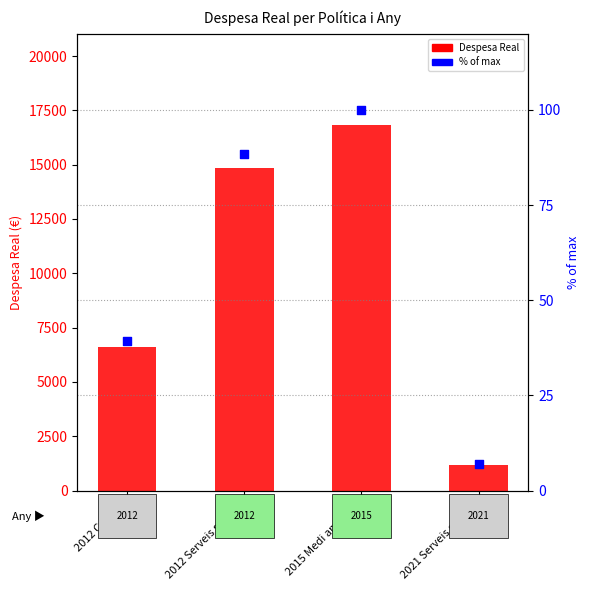

Is the value of Despesa Real at 2021 Serveis socials greater than the value of % of max at 2021 Serveis socials?

Yes